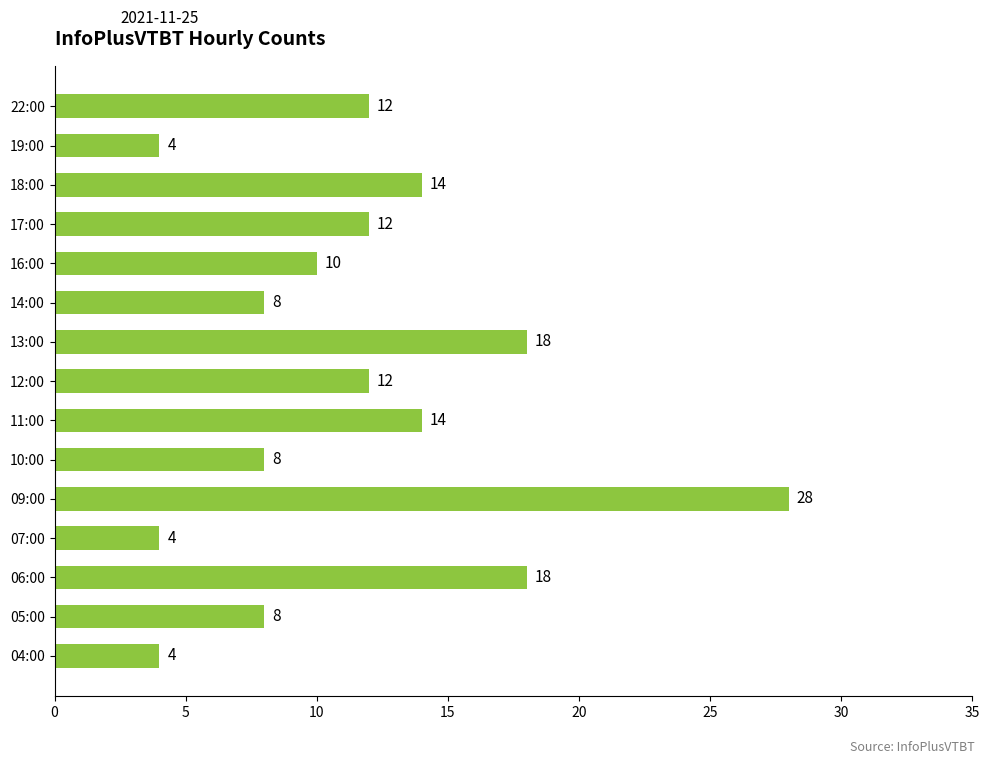

How many data points are less than 12?

7